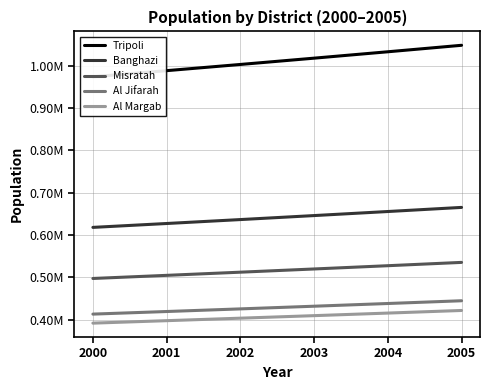

Read the Misratah value at 2001.

504590.8